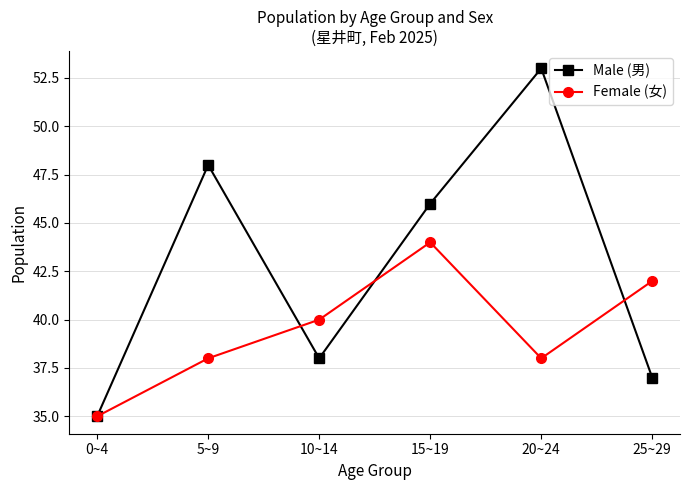

At which label is Male (男) closest to 44?

15~19